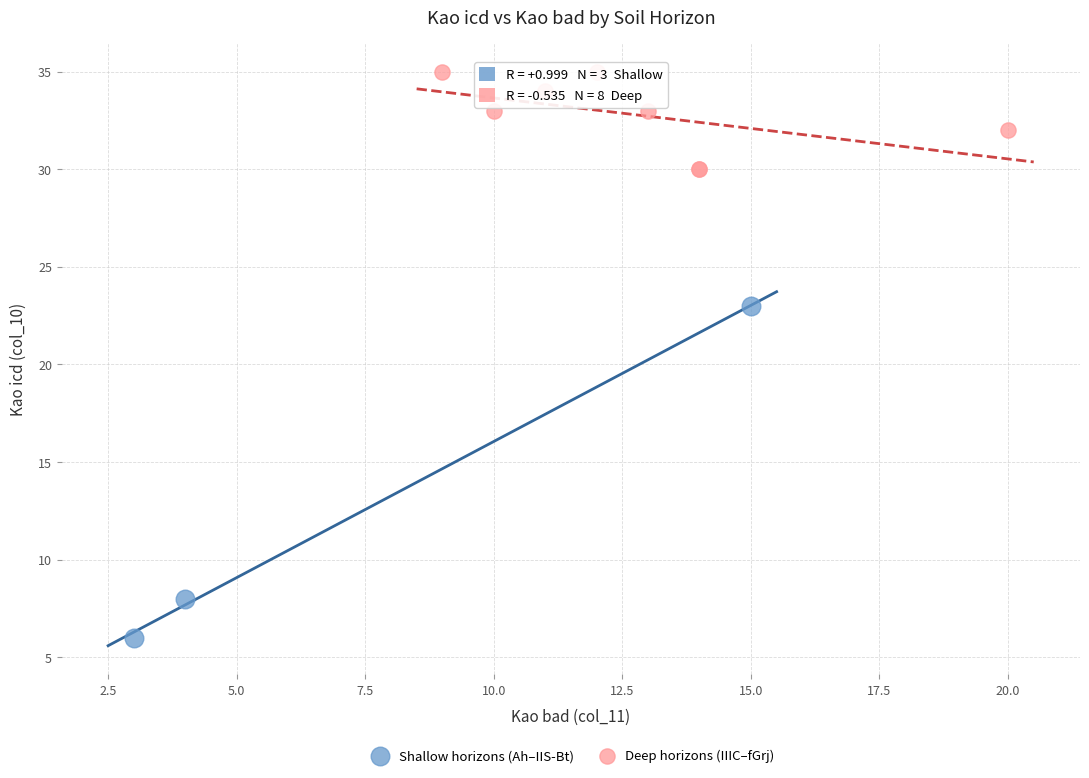

Which series has the widest spread of Y values?

Shallow horizons (Ah–IIS-Bt)